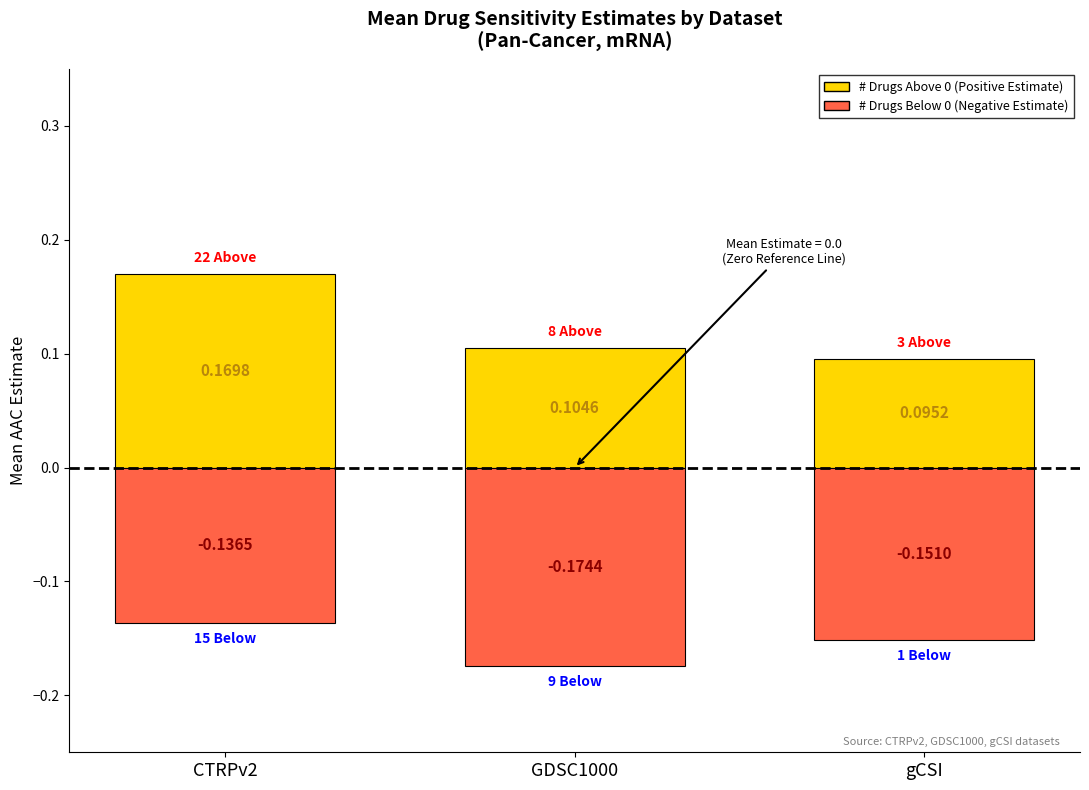

How many bars are there in each group?

2